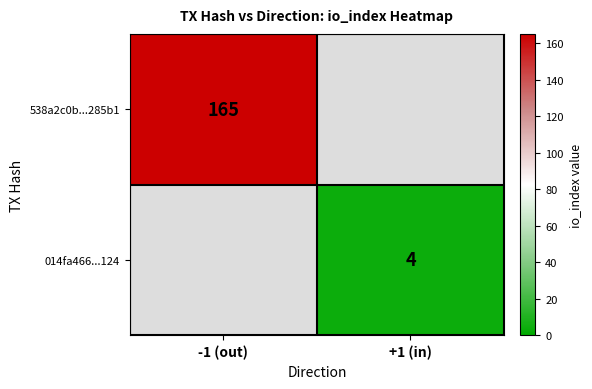

Is the value of 014fa466...124 at +1 (in) greater than the value of 538a2c0b...285b1 at -1 (out)?

No